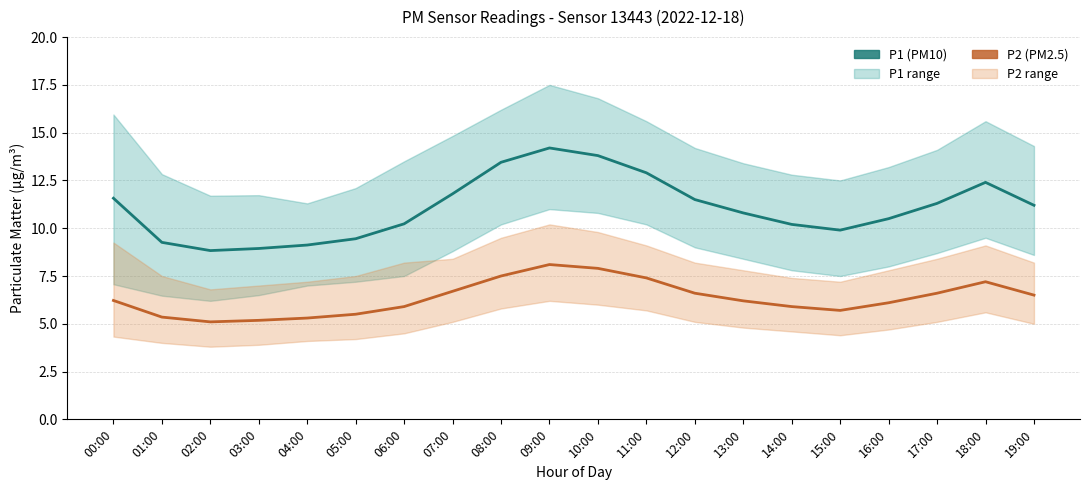

Rank the series at 02:00 from highest to lowest value.

P1 (PM10), P2 (PM2.5)